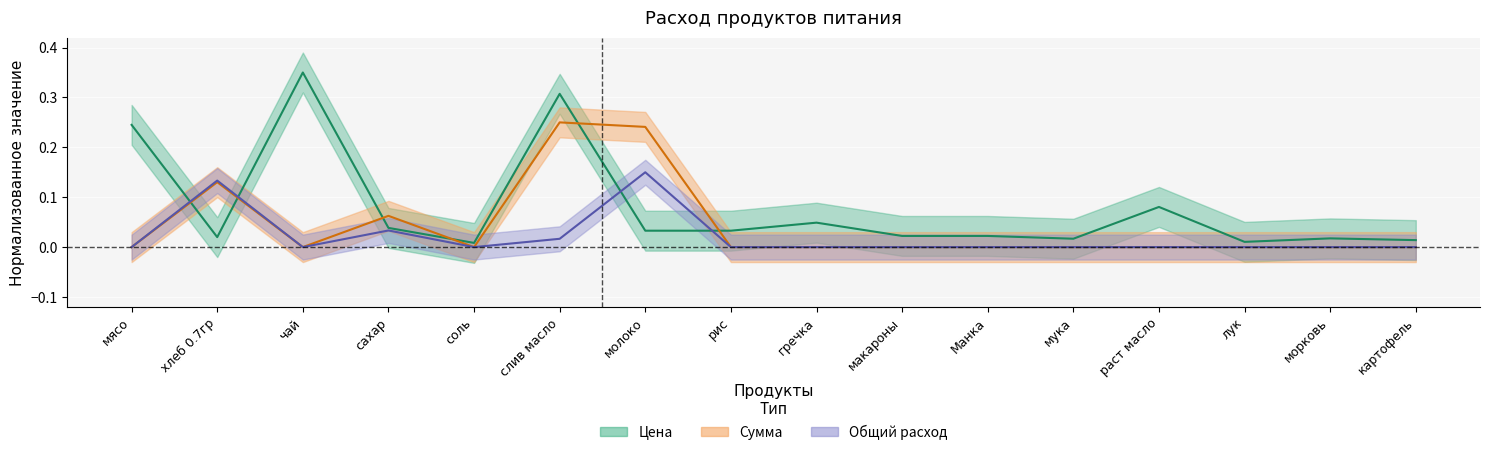

In Цена, how many points are higher than both neighbors (excluding endpoints)?

5